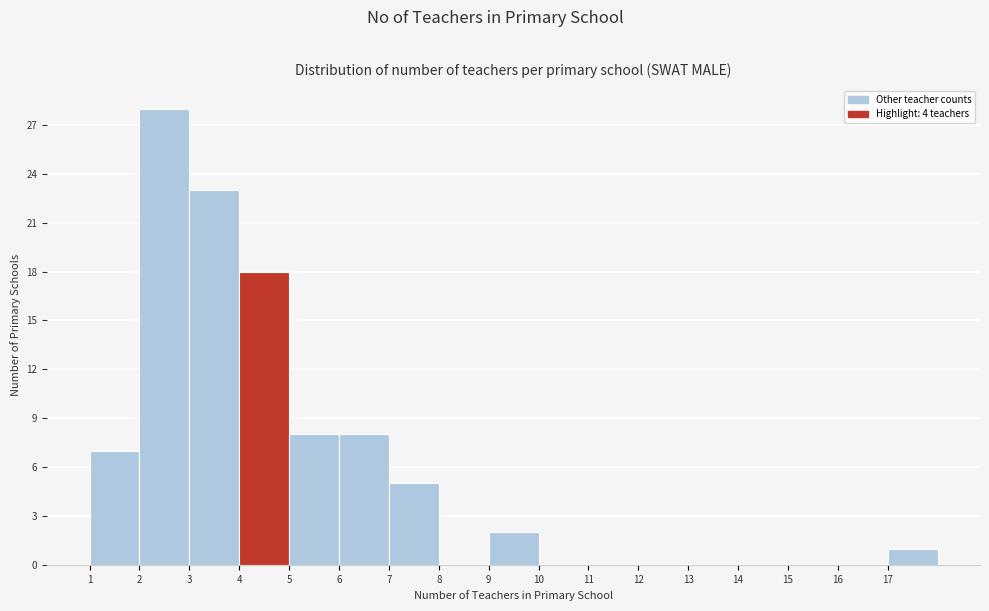

Reading left to right, list every bar in this chart as the range it spans on the x-axis followed by its height. The values are not printed on the chart, so give them approximately, as read against the axis.

1 to 2: 7
2 to 3: 28
3 to 4: 23
4 to 5: 18
5 to 6: 8
6 to 7: 8
7 to 8: 5
8 to 9: 0
9 to 10: 2
10 to 11: 0
11 to 12: 0
12 to 13: 0
13 to 14: 0
14 to 15: 0
15 to 16: 0
16 to 17: 0
17 to 18: 1